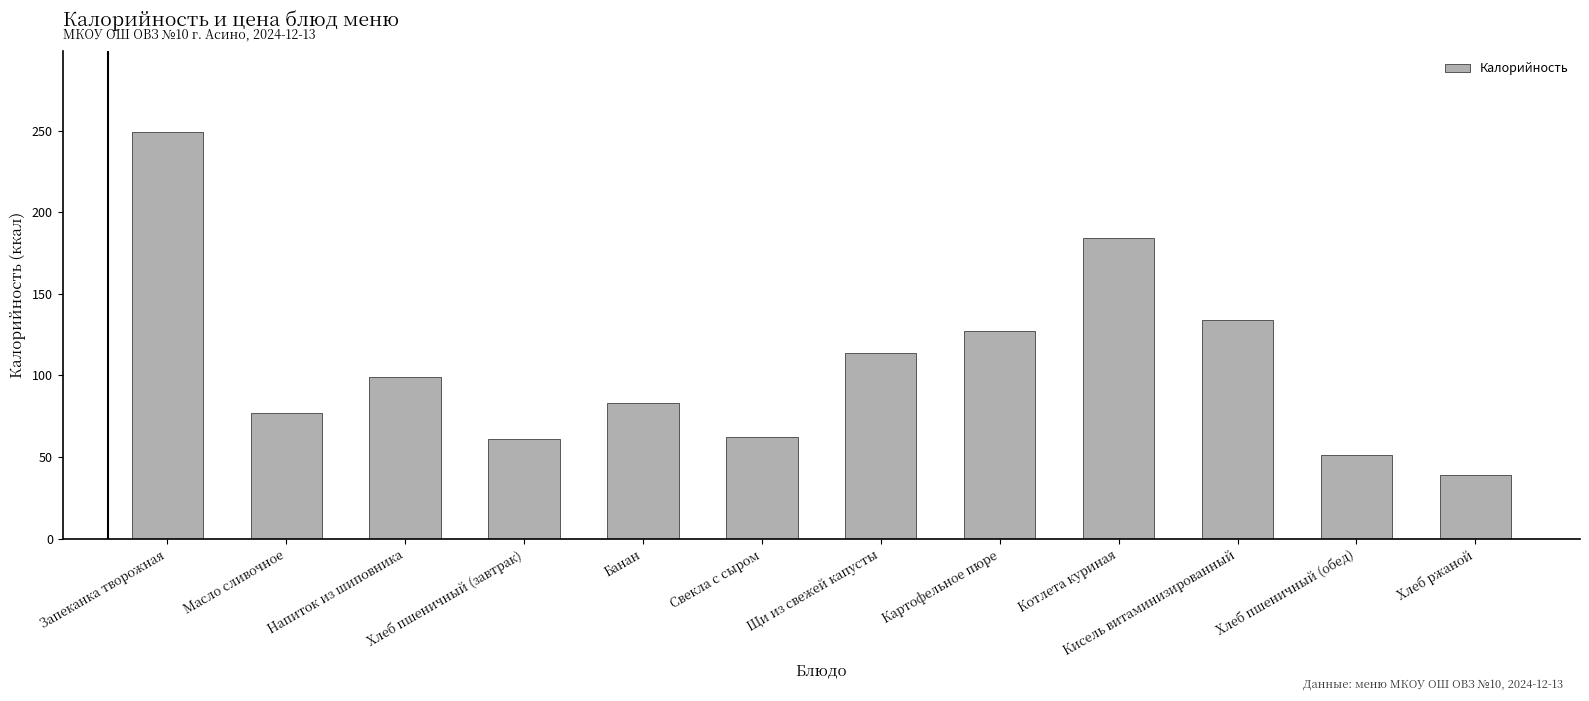

What is the value of the 5th bar from the left?

83